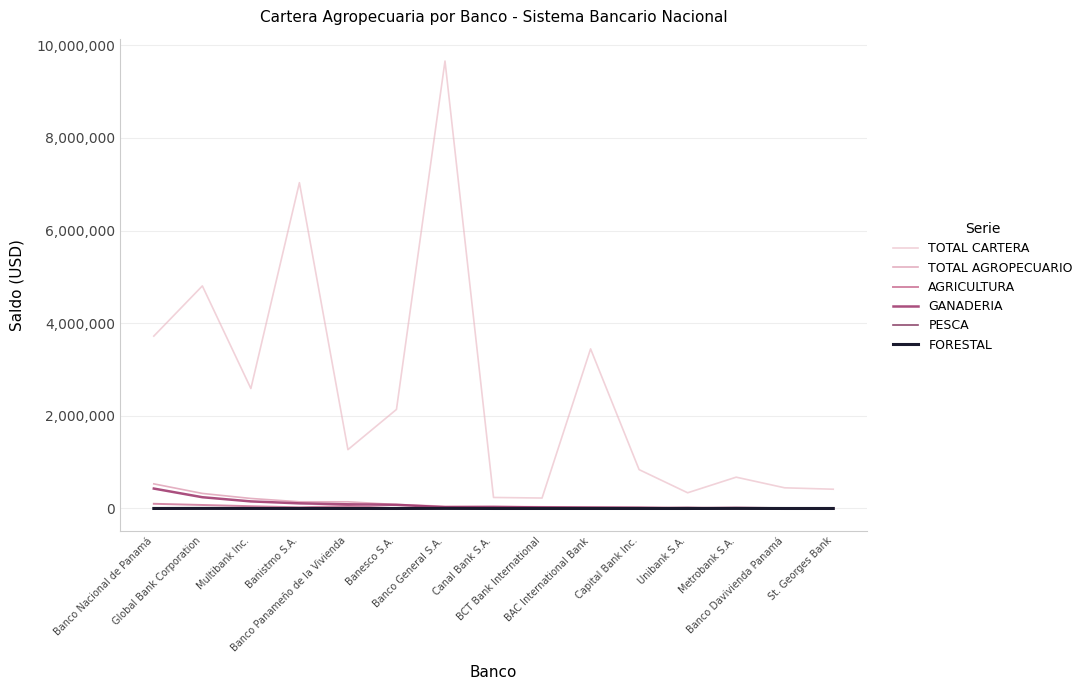

Which series has the largest range (max minus min)?

TOTAL CARTERA